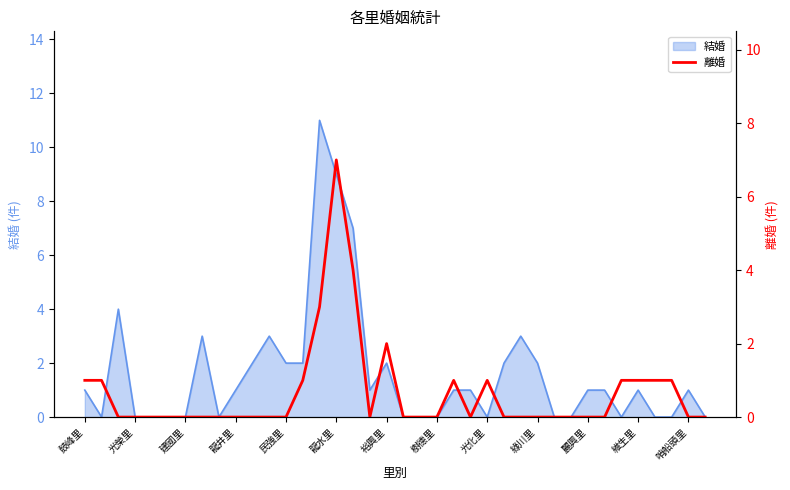

Does the chart have visible grid lines?

No